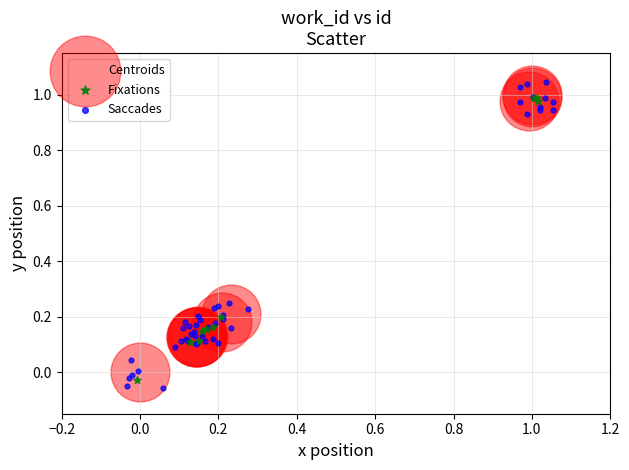

Which series has the widest spread of Y values?

Saccades